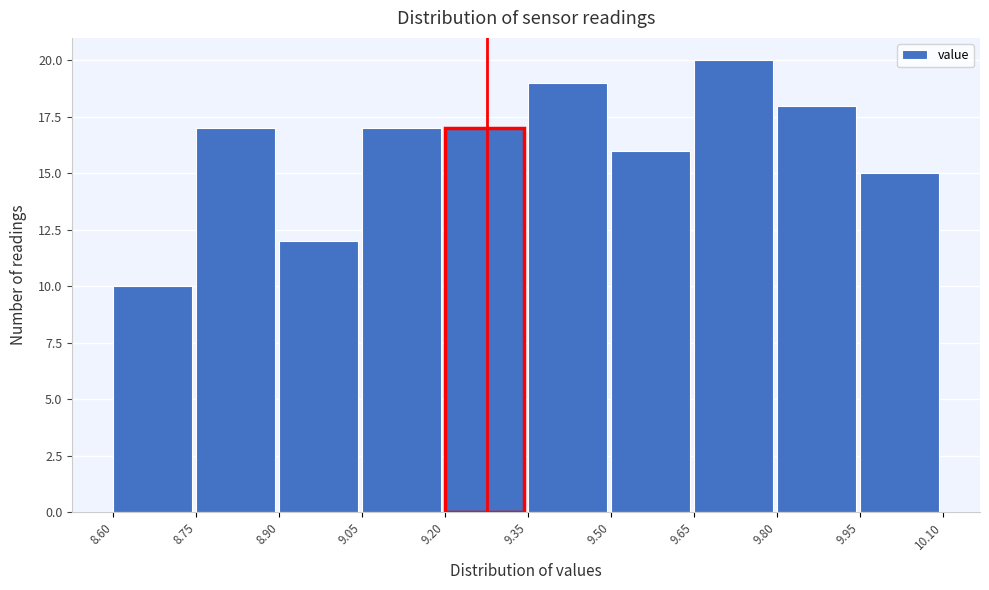

How tall is the bar that spans 9.80 to 9.95 on the x-axis? The values are not printed on the chart, so give them approximately, as read against the axis.

18